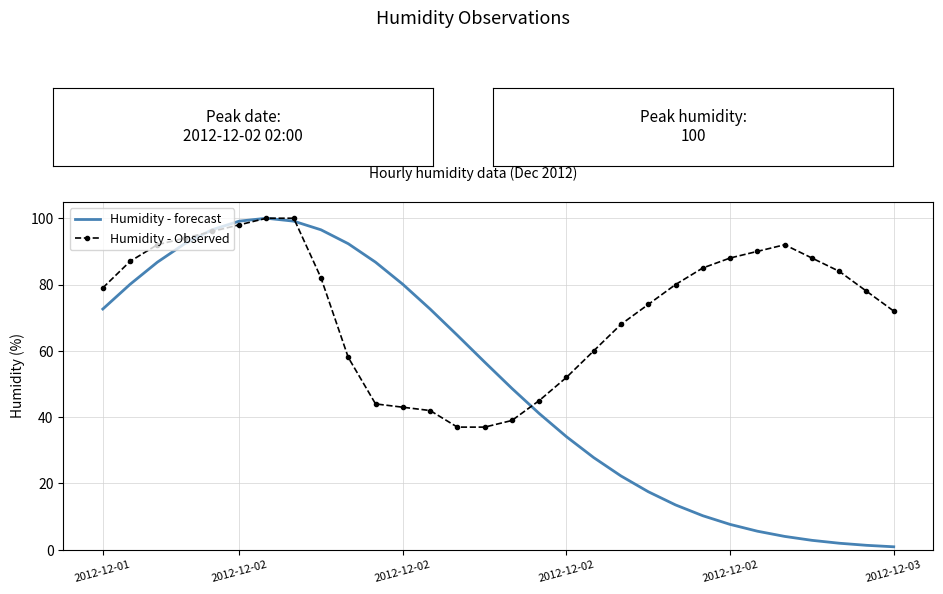

Which series has the largest total across all categories?

Humidity - Observed